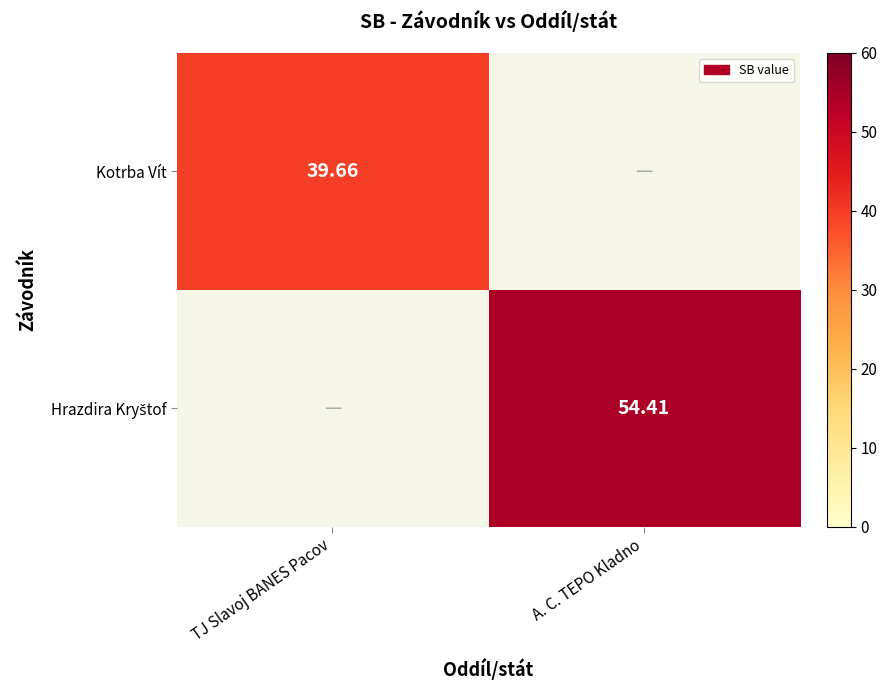

At how many categories does at least one series exceed 7?

2